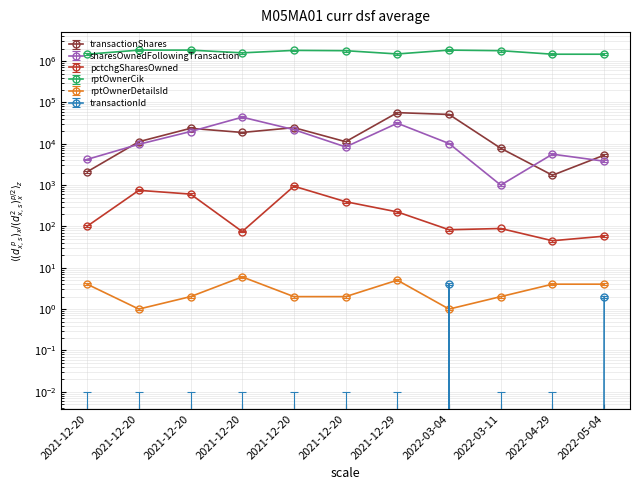

Reading left to right, list all the values displayed in this chart.

transactionShares: 2021-12-20=2095.0	2021-12-20=11195.0	2021-12-20=23625.0	2021-12-20=18752.0	2021-12-20=24521.0	2021-12-20=11200.0	2021-12-29=56536.0	2022-03-04=51174.0	2022-03-11=7769.0	2022-04-29=1729.0	2022-05-04=5288.0
sharesOwnedFollowingTransaction: 2021-12-20=4178.0	2021-12-20=9695.0	2021-12-20=19718.0	2021-12-20=43905.0	2021-12-20=21909.0	2021-12-20=8373.0	2021-12-29=31319.0	2022-03-04=10131.0	2022-03-11=998.0	2022-04-29=5591.0	2022-05-04=3783.0
pctchgSharesOwned: 2021-12-20=106.1	2021-12-20=783.3	2021-12-20=635.3	2021-12-20=78.8	2021-12-20=986.0	2021-12-20=415.8	2021-12-29=235.2	2022-03-04=87.2	2022-03-11=93.5	2022-04-29=47.3	2022-05-04=60.9
rptOwnerCik: 2021-12-20=1465282.0	2021-12-20=1841391.0	2021-12-20=1841409.0	2021-12-20=1580700.0	2021-12-20=1813393.0	2021-12-20=1782639.0	2021-12-29=1486426.0	2022-03-04=1841391.0	2022-03-11=1782639.0	2022-04-29=1465282.0	2022-05-04=1465282.0
rptOwnerDetailsId: 2021-12-20=3.8	2021-12-20=0.9	2021-12-20=1.9	2021-12-20=5.7	2021-12-20=1.9	2021-12-20=1.9	2021-12-29=4.7	2022-03-04=0.9	2022-03-11=1.9	2022-04-29=3.8	2022-05-04=3.8
transactionId: 2021-12-20=0.0	2021-12-20=0.0	2021-12-20=0.0	2021-12-20=0.0	2021-12-20=0.0	2021-12-20=0.0	2021-12-29=0.0	2022-03-04=4.0	2022-03-11=0.0	2022-04-29=0.0	2022-05-04=2.0